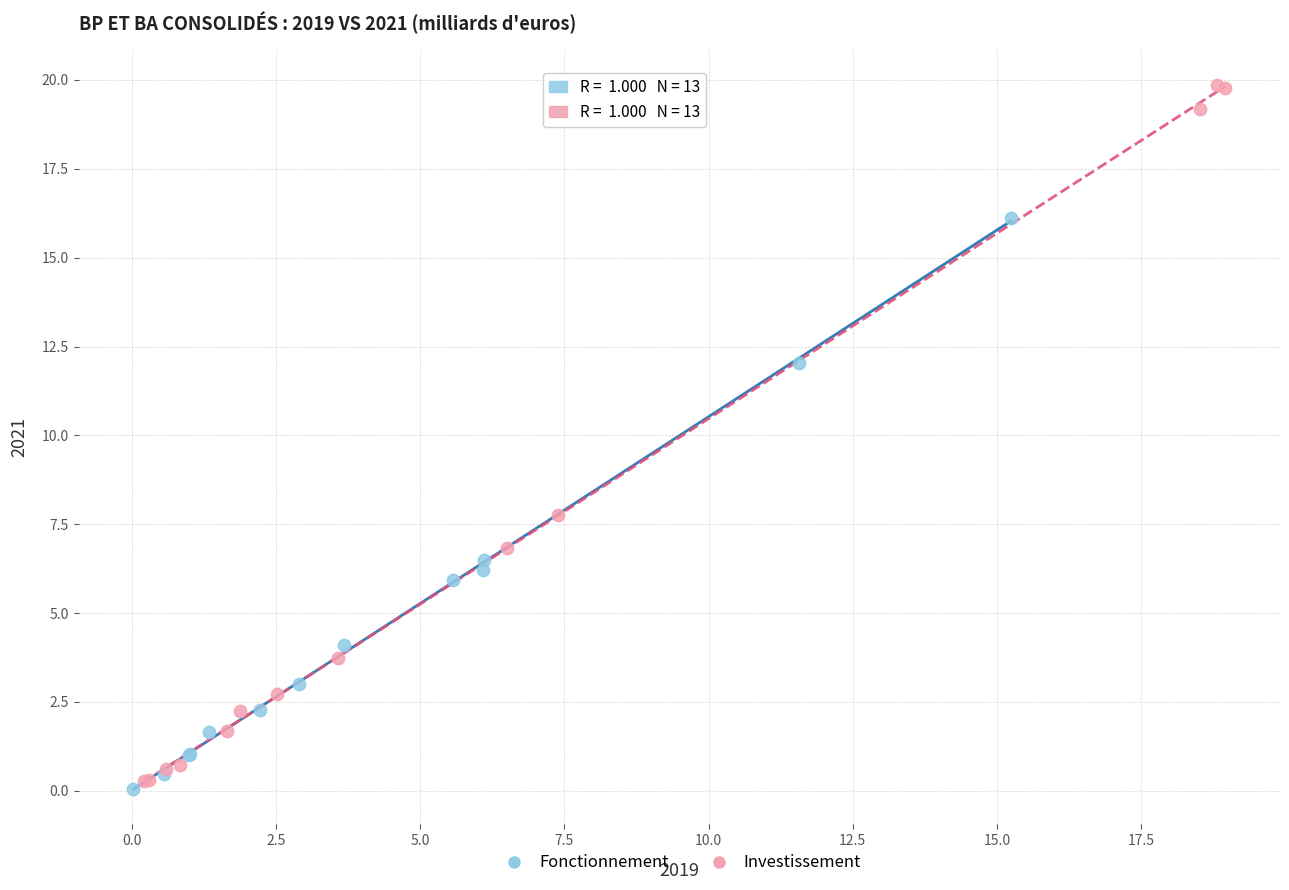

Which series reaches the maximum Y coordinate?

Investissement